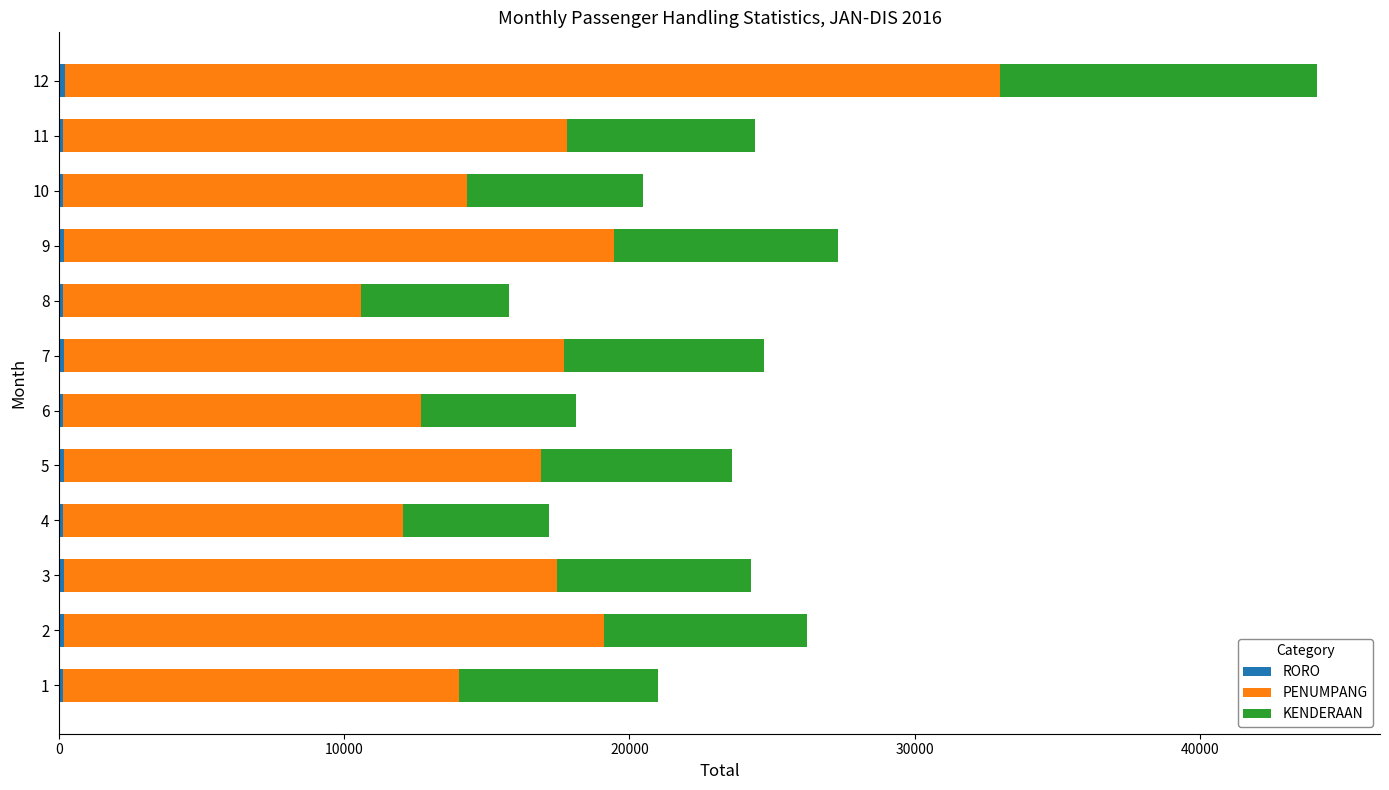

At which category is the sum across all series the highest?

12